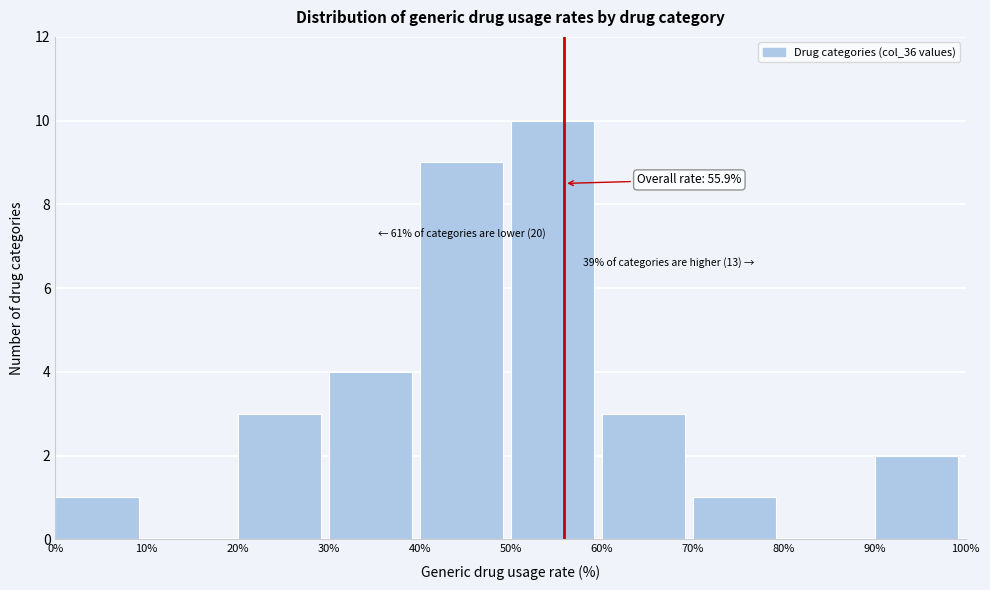

Which range on the x-axis has the tallest bar?

50% to 60%